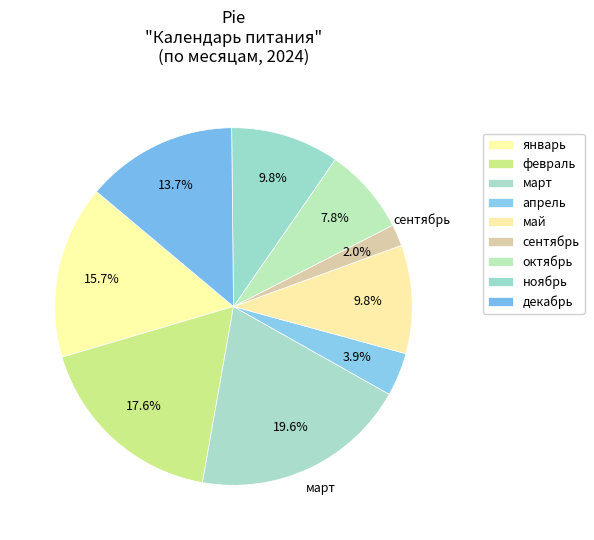

To the nearest percent, what portion does январь represent?

16%